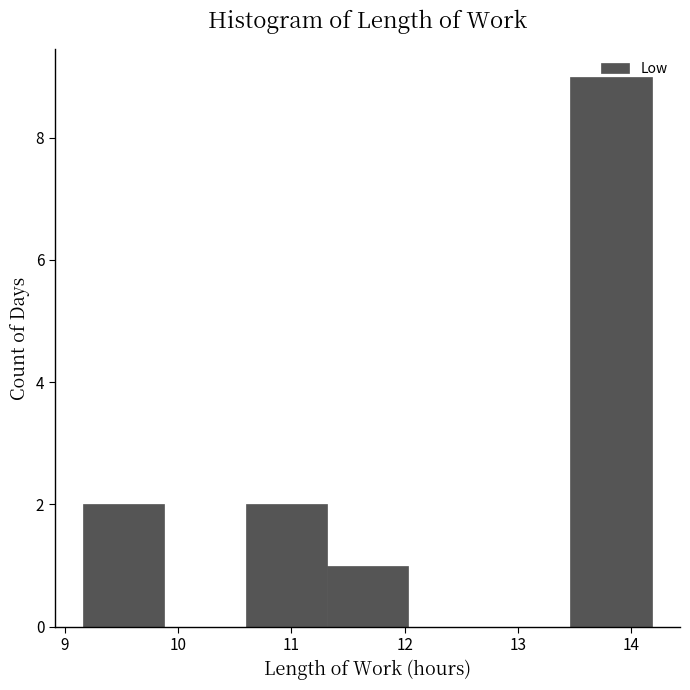

Reading left to right, list every bar in this chart as the range it spans on the x-axis followed by its height. Neither the bar edges nor the heights are printed on the chart, so give them approximately, as read against the axes.

9.2 to 9.9: 2
9.9 to 10.6: 0
10.6 to 11.3: 2
11.3 to 12.0: 1
12.0 to 12.7: 0
12.7 to 13.5: 0
13.5 to 14.2: 9